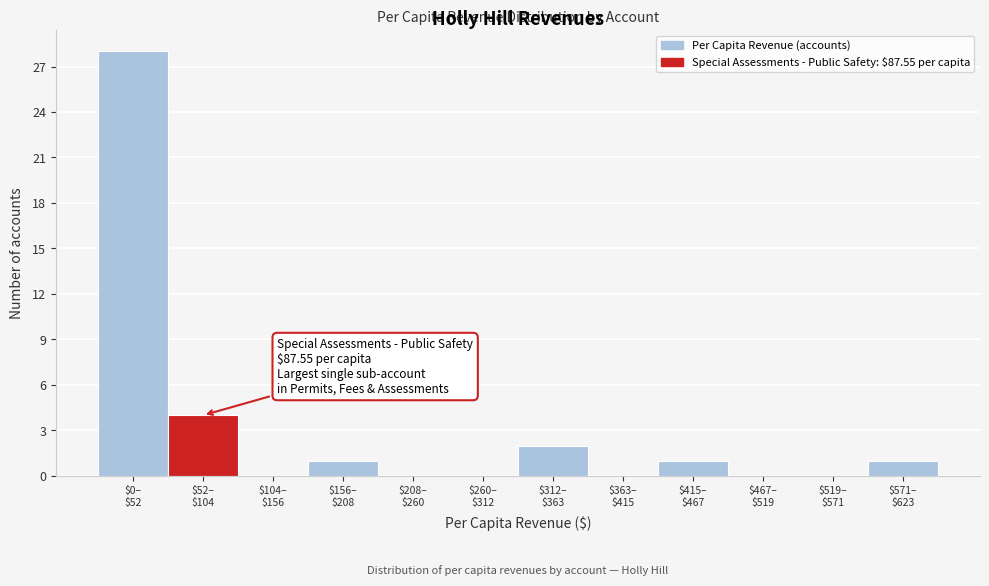

What is the sum of all values?

37